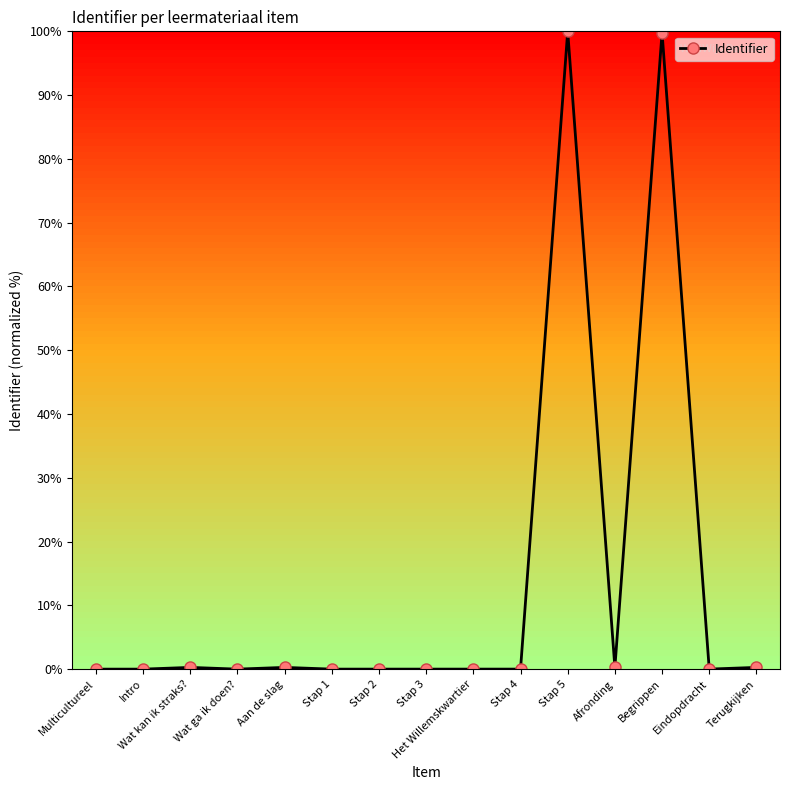

Is it true that the value at Stap 2 is 0.0?

True